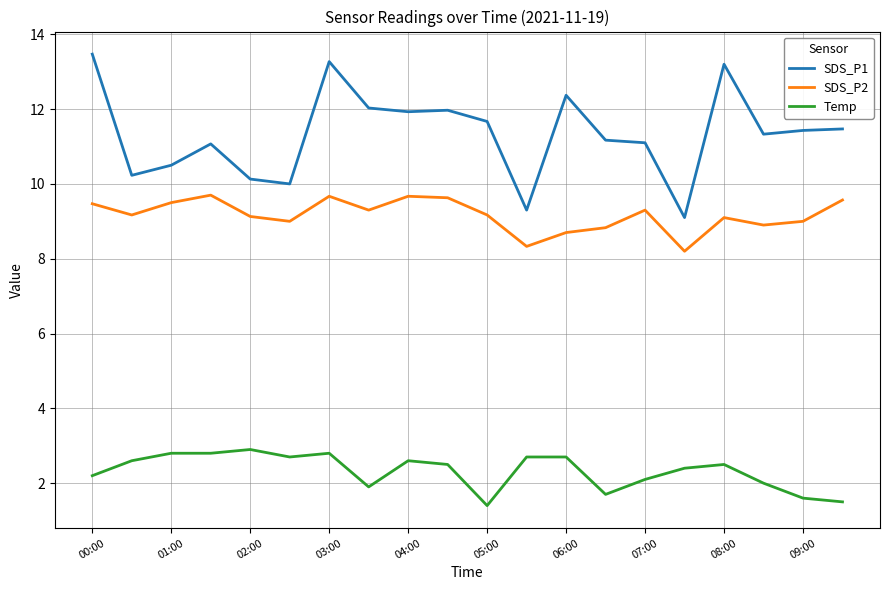

Which series has the largest total across all categories?

SDS_P1